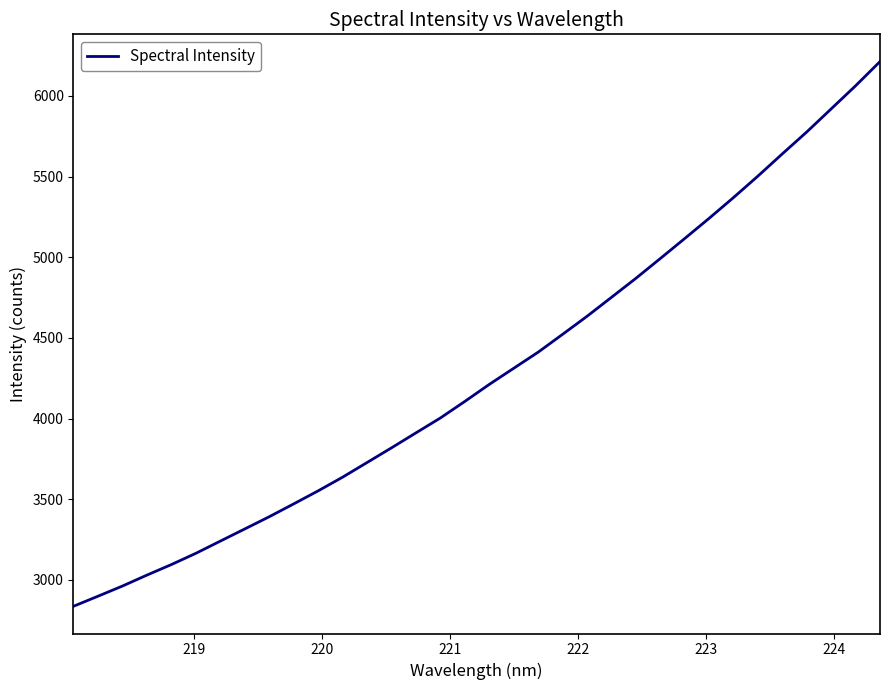

What is the difference between the maximum and minimum values?

3376.9